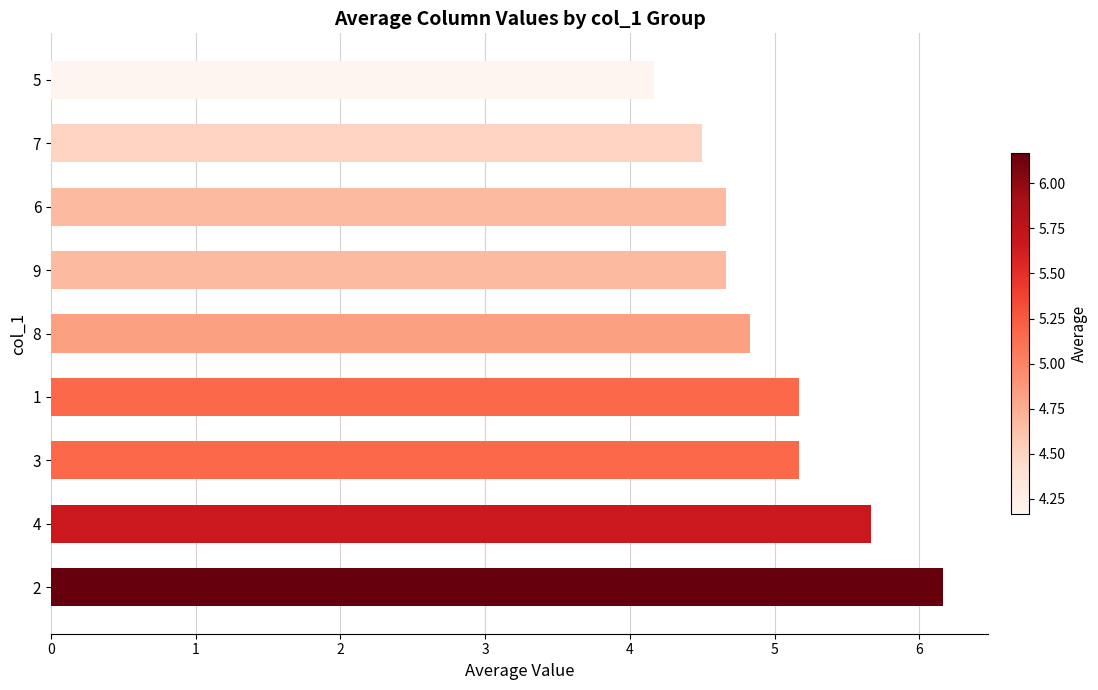

What is the sum of the values at 8 and 1?

10.0